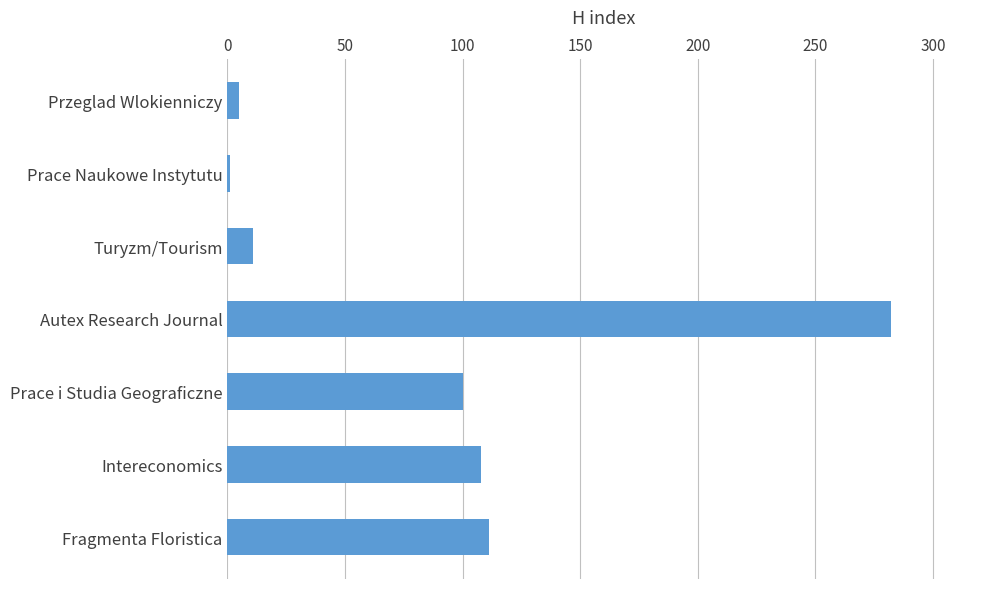

Reading top to bottom, list all the values displayed in this chart.

Przeglad Wlokienniczy=5	Prace Naukowe Instytutu=1	Turyzm/Tourism=11	Autex Research Journal=282	Prace i Studia Geograficzne=100	Intereconomics=108	Fragmenta Floristica=111